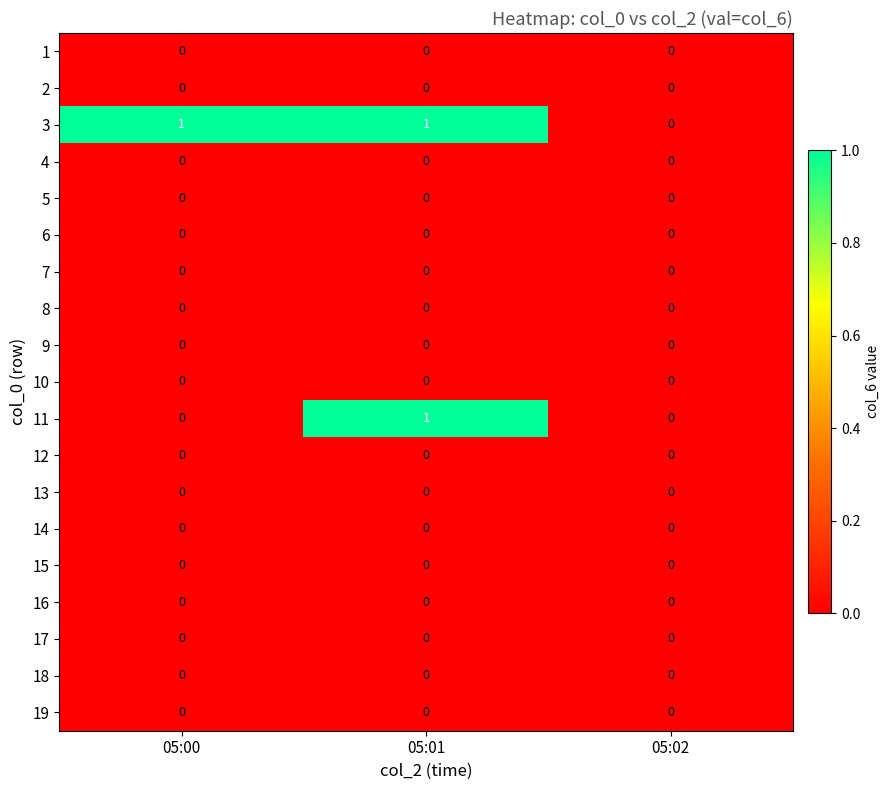

Which series has the largest total across all categories?

3